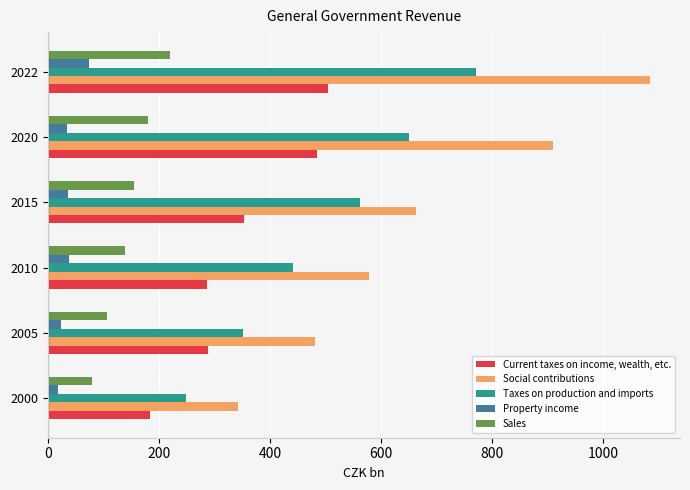

What is the total value across all series at 2020?

2261.7